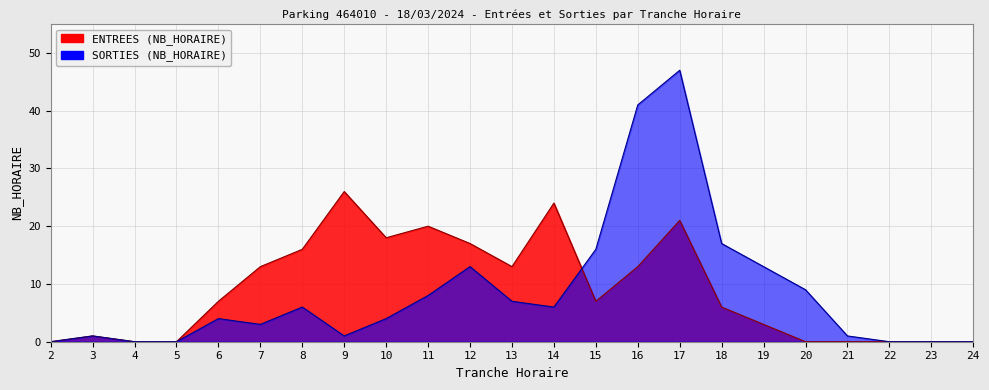

What is the sum of the SORTIES values at 21 and 14?

7